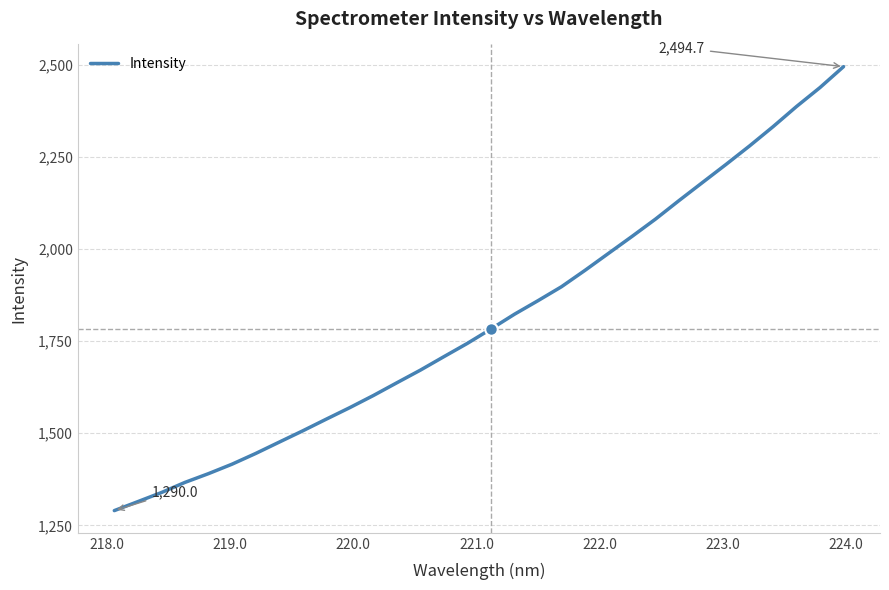

What is the difference between the maximum and minimum values?

1204.8